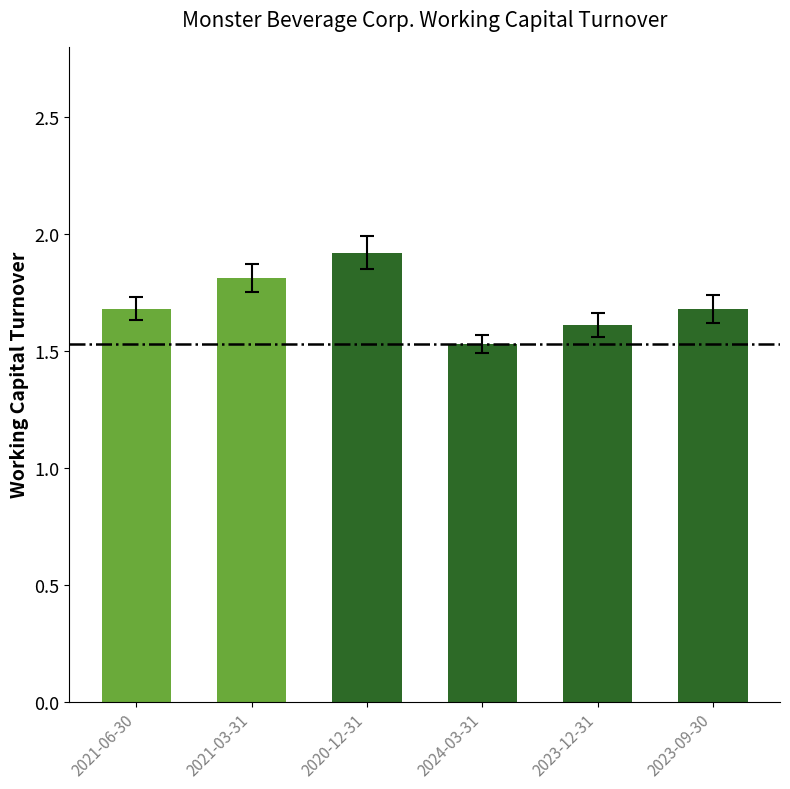

Which label corresponds to the smallest value in the chart?

2024-03-31